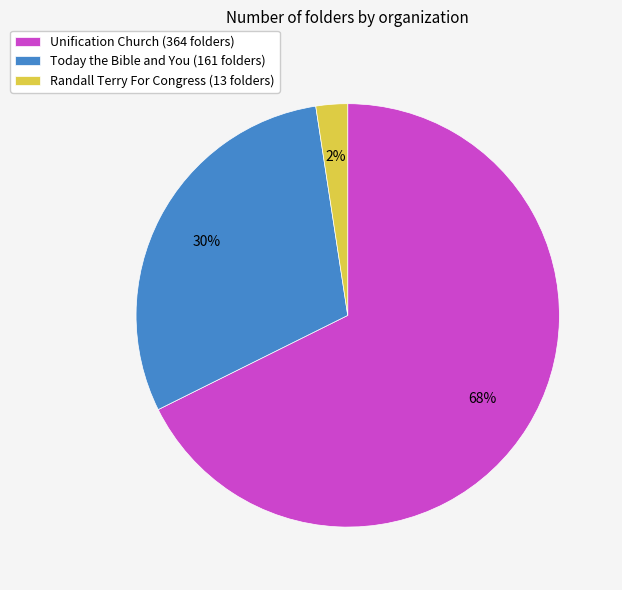

To the nearest percent, what is the difference between the Randall Terry For Congress (13 folders) and Today the Bible and You (161 folders) slice percentages?

28%